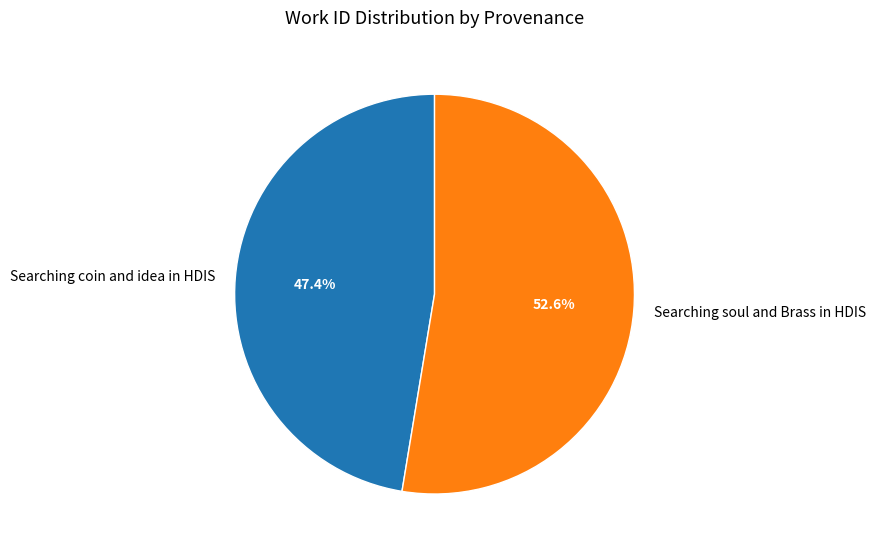

How many segments does this pie chart have?

2